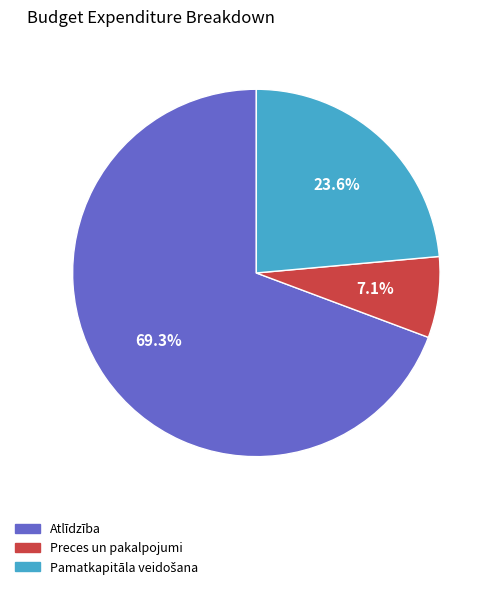

How many slices are in this pie chart?

3